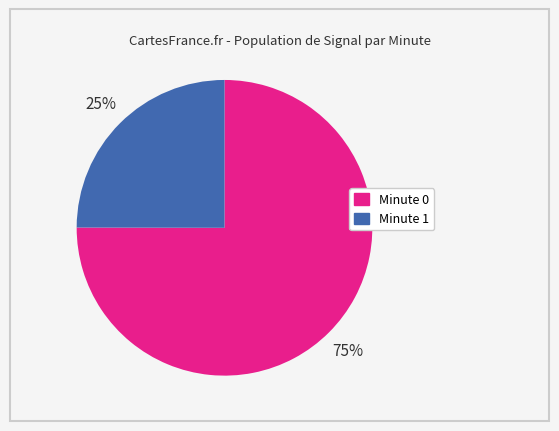

Does any single category account for the majority?

Yes